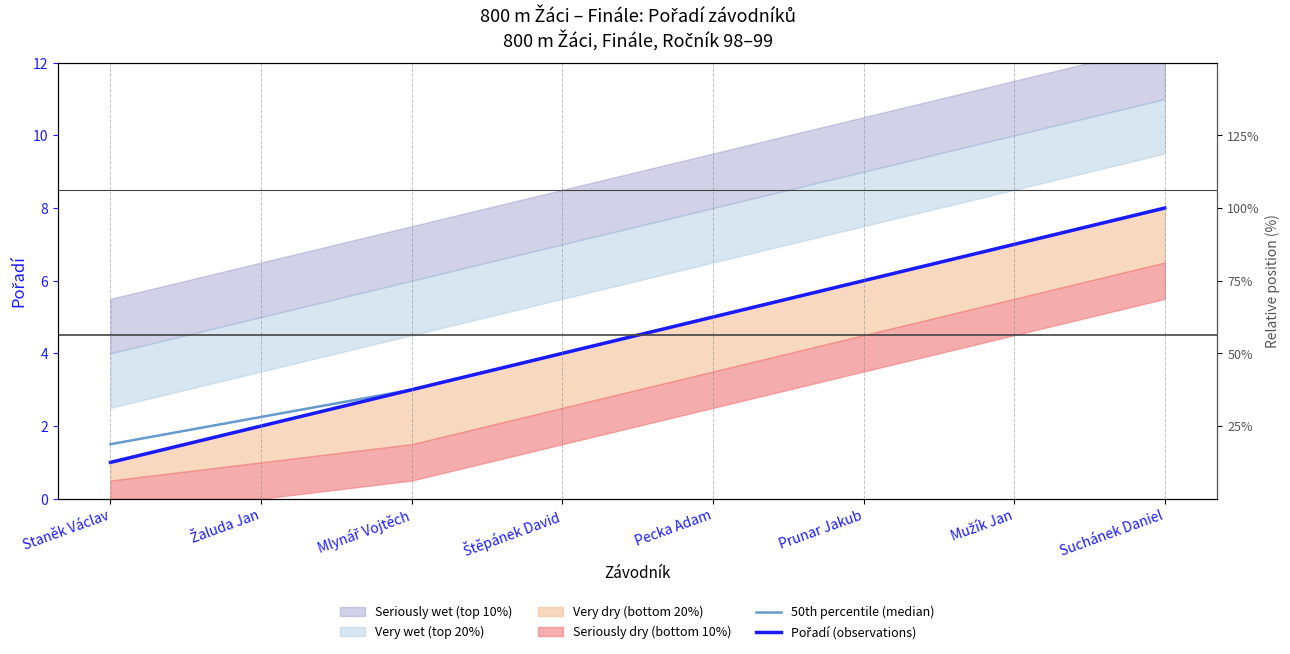

Reading left to right, list all the values displayed in this chart.

50th percentile (median): 1.5	2.2	3.0	4.0	5.0	6.0	7.0	8.0
Pořadí (observations): 1.0	2.0	3.0	4.0	5.0	6.0	7.0	8.0